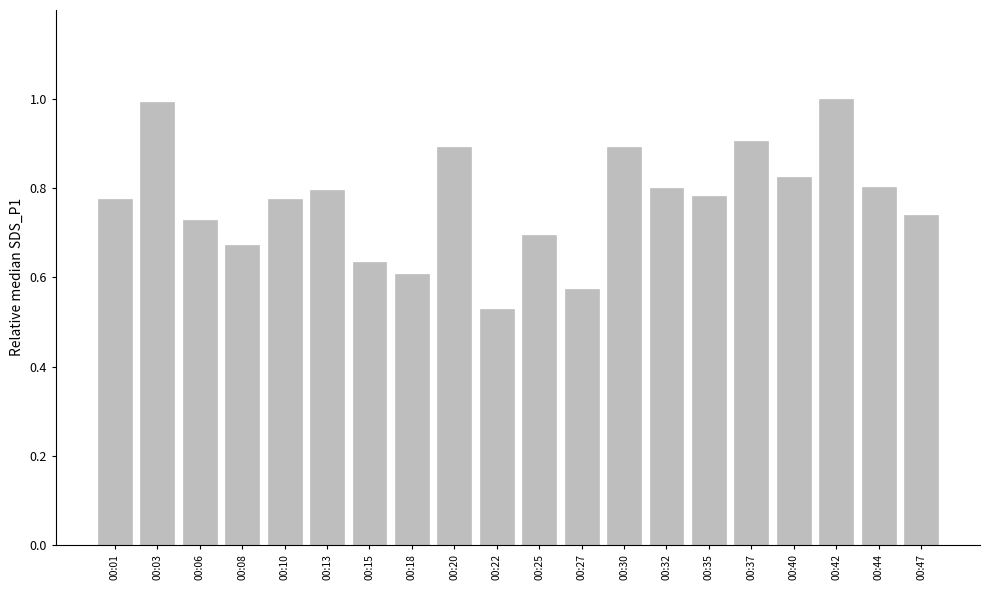

What is the change in value from 00:22 to 00:44?

+0.3